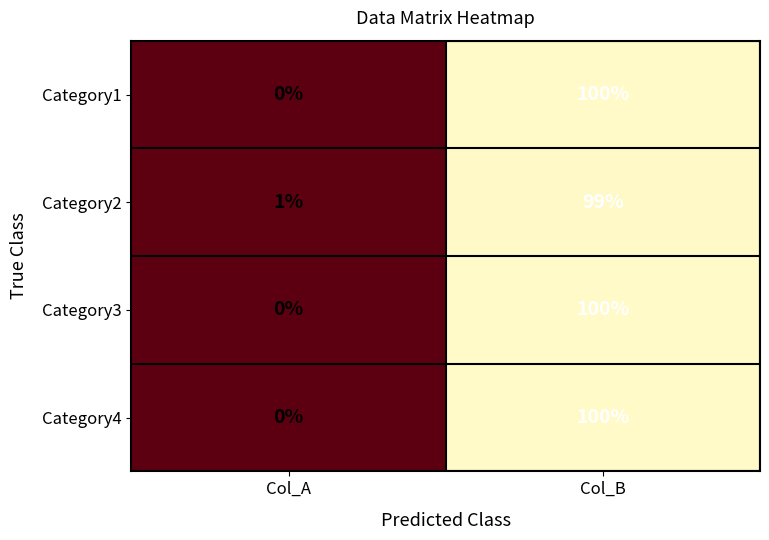

Rank the categories by Category4 value from lowest to highest.

Col_A, Col_B